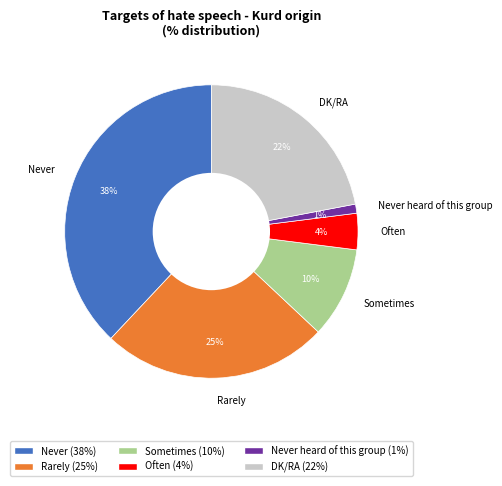

To the nearest percent, what is the difference between the Sometimes and Never heard of this group slice percentages?

9%